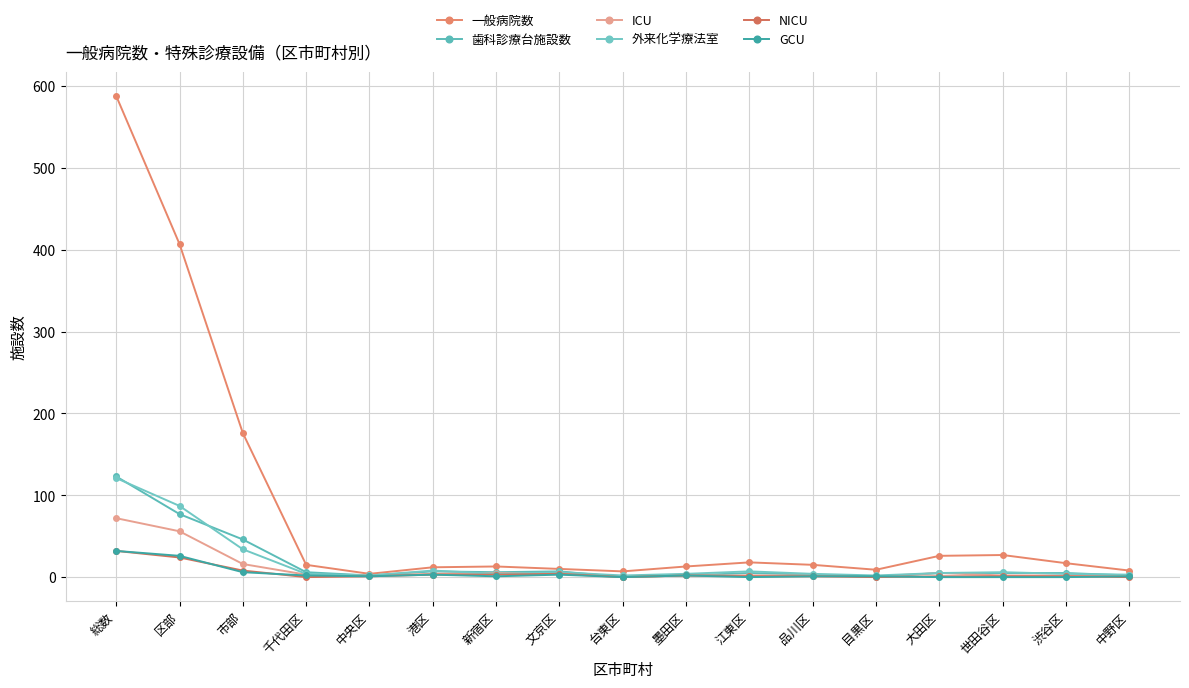

What is the total value across all series at 区部?

677